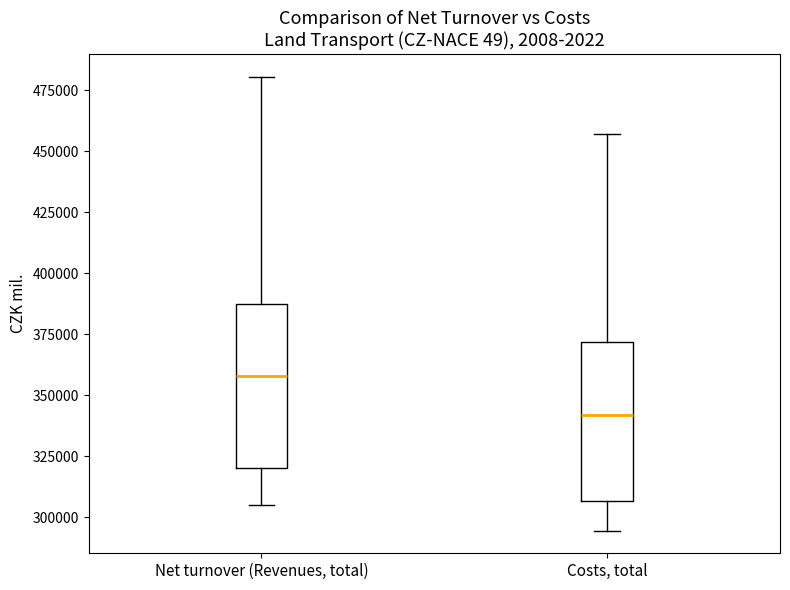

Which box has the highest median line?

Net turnover (Revenues, total)